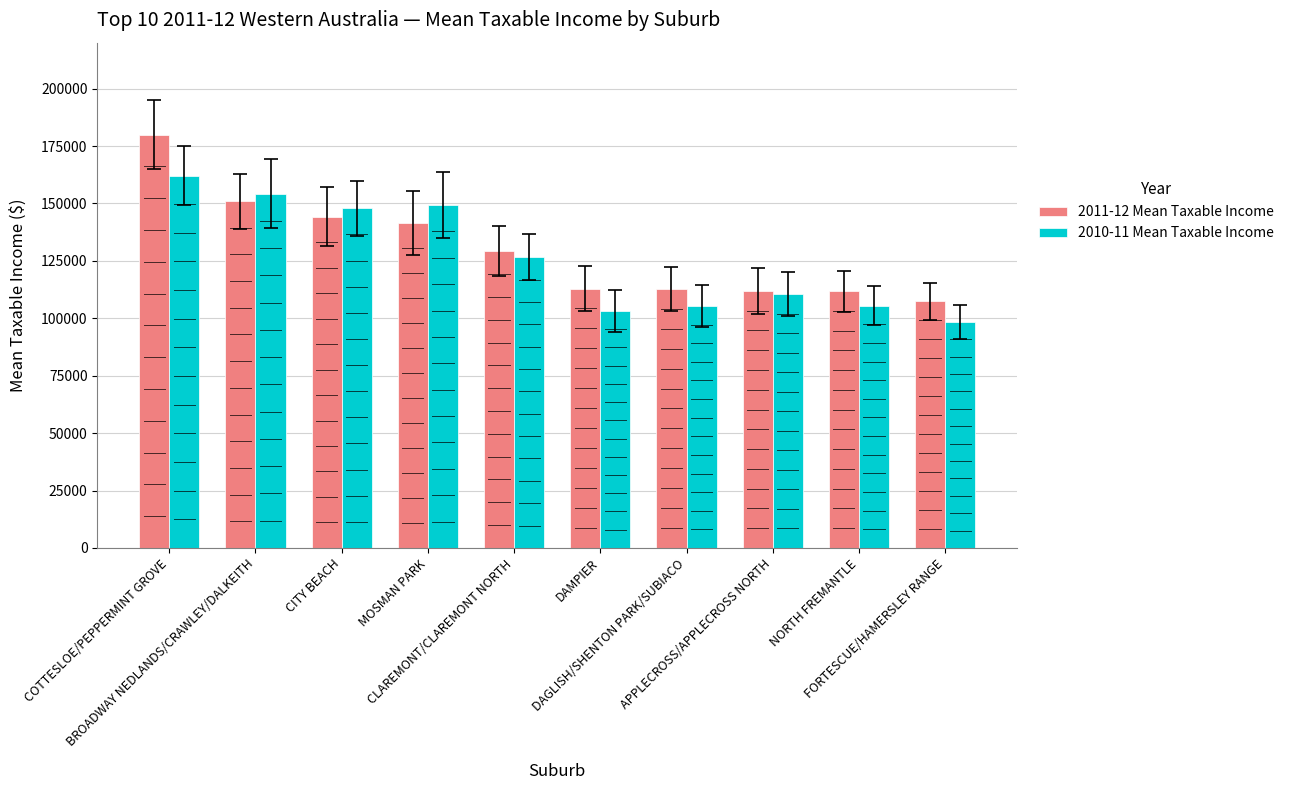

At which label does 2010-11 Mean Taxable Income reach its minimum?

FORTESCUE/HAMERSLEY RANGE